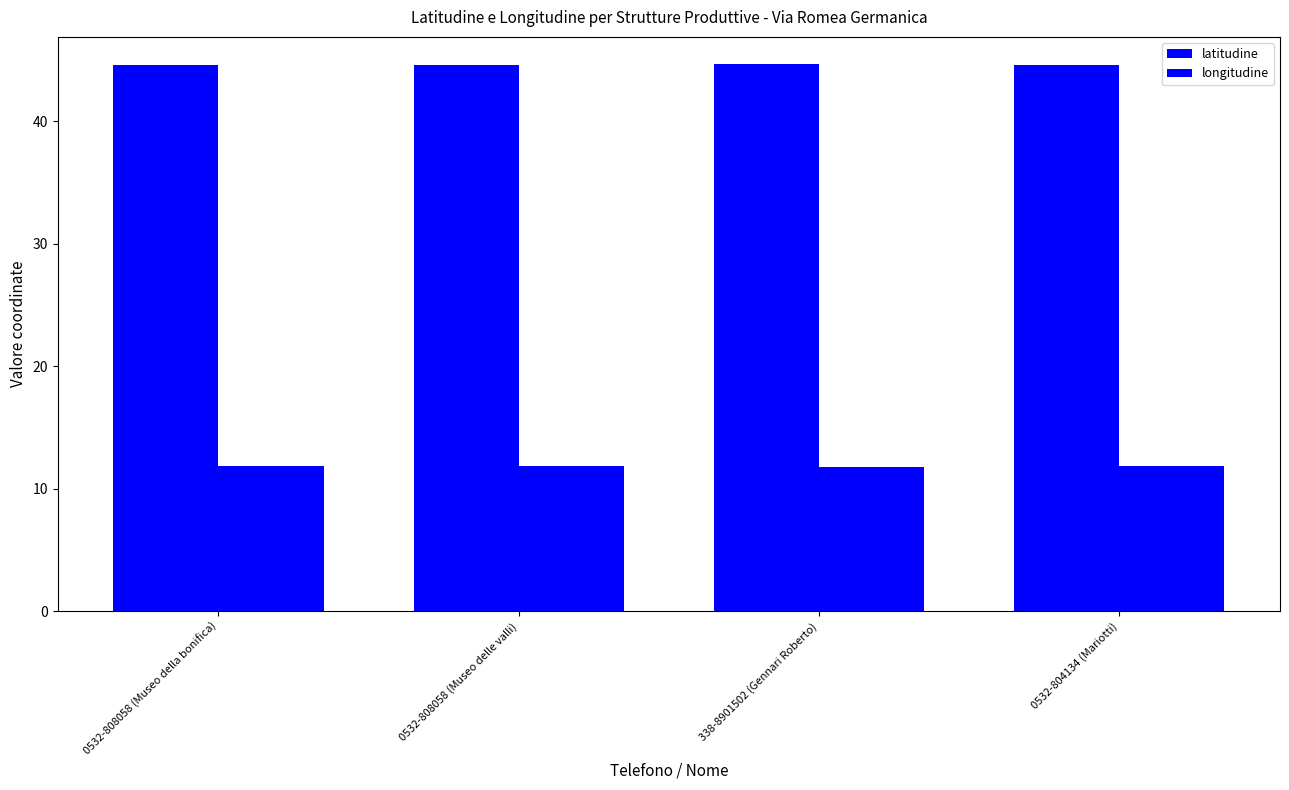

How many groups of bars are there?

4